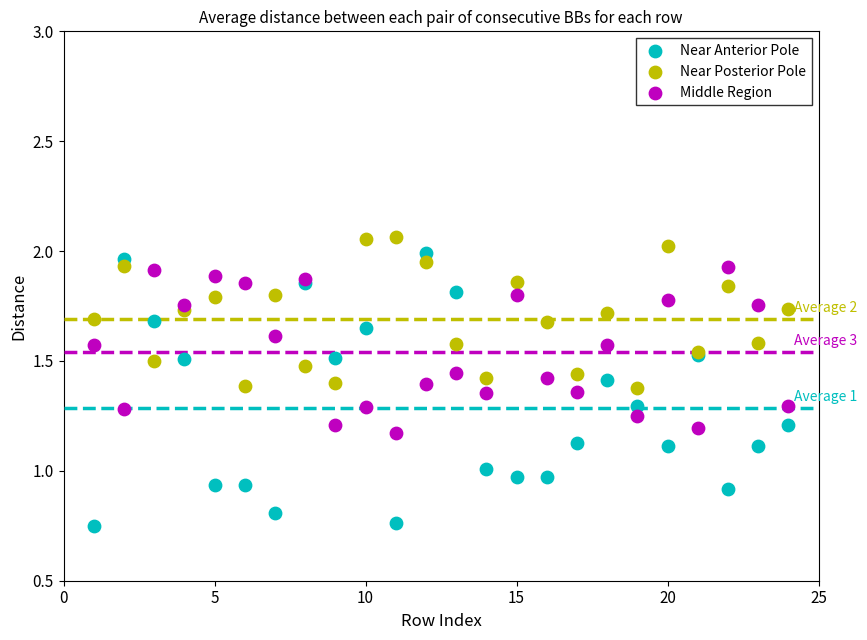

Which series has the widest spread of Y values?

Near Anterior Pole